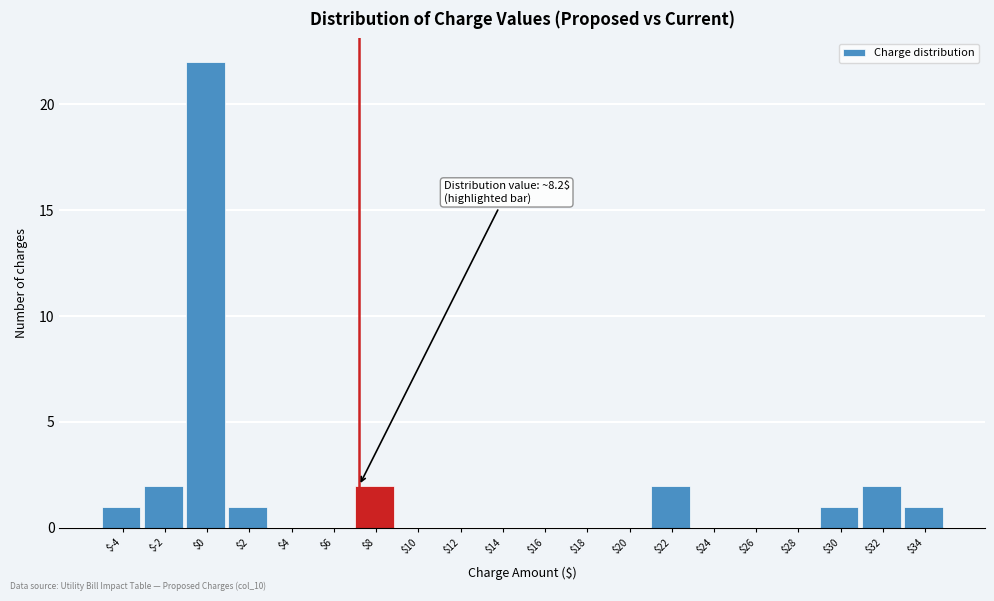

Is it true that the value at $4 is 8?

False